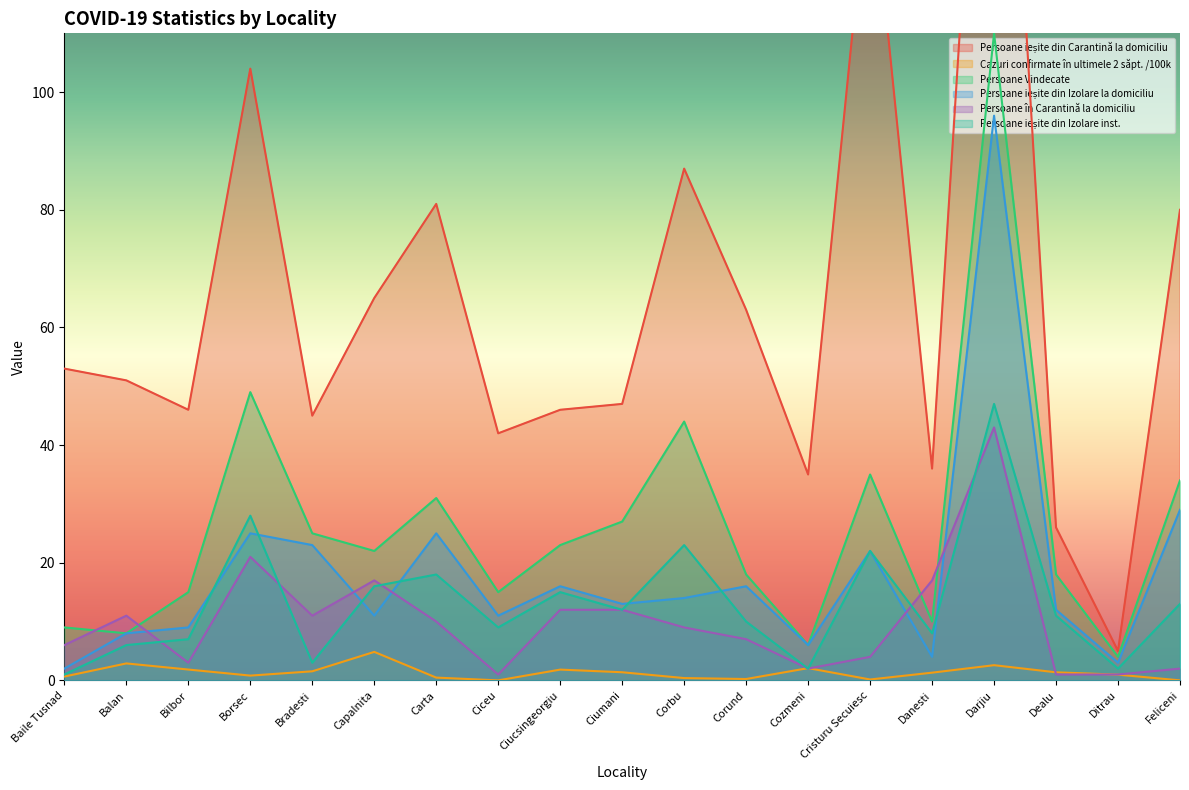

In Persoane ieșite din Izolare la domiciliu, how many points are higher than both neighbors (excluding endpoints)?

6